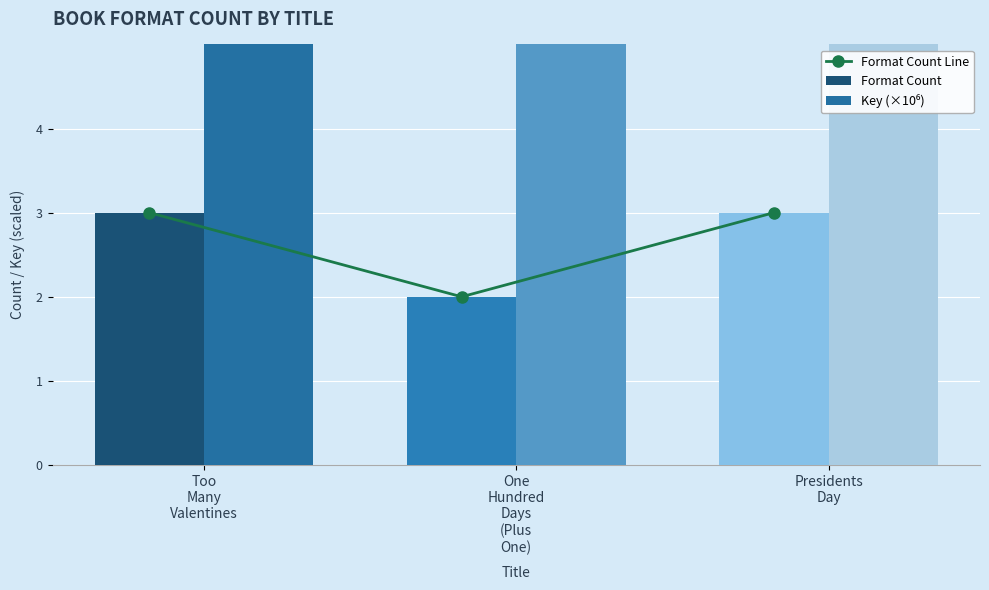

What is the average value of the Format Count Line series?

2.7